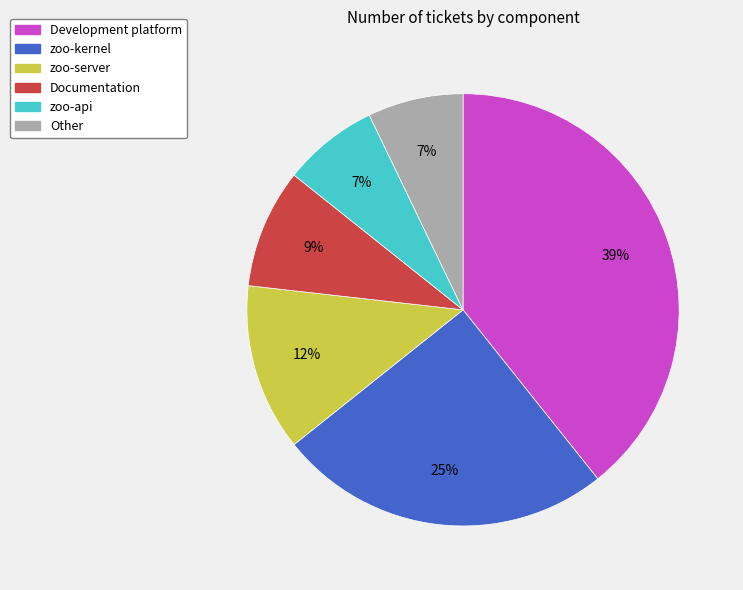

Does zoo-kernel account for over 50% of the chart?

No